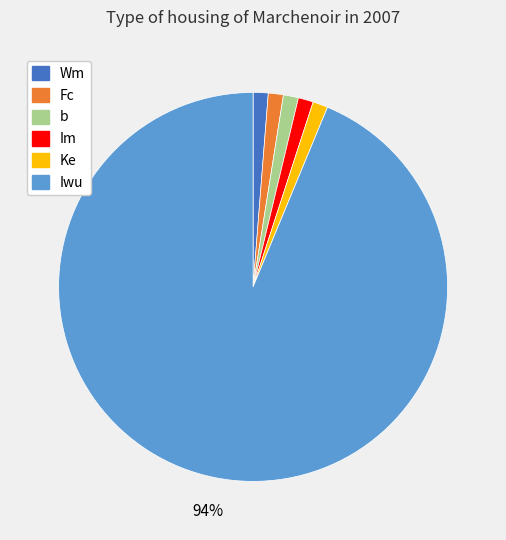

True or false: Fc accounts for 16% of the total.

False